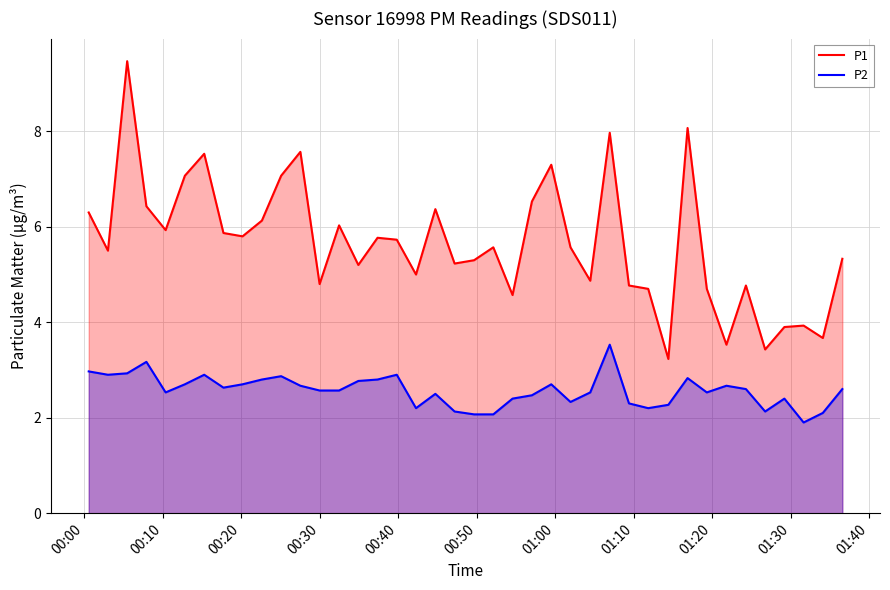

Count the number of categories in the chart.

40